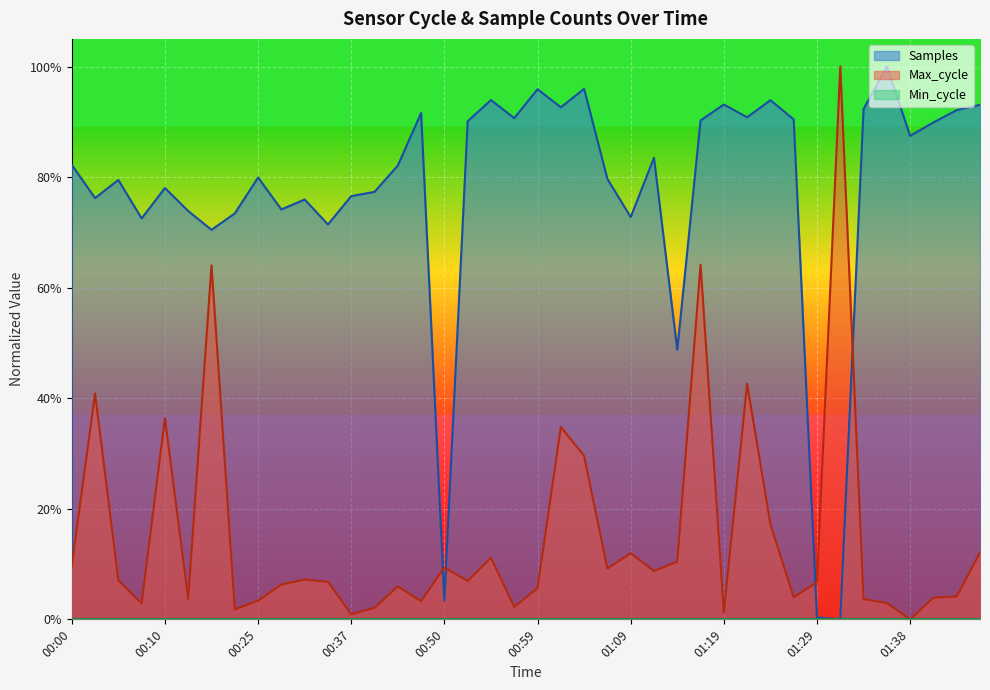

How many intersections are there between Samples and Max_cycle?

4